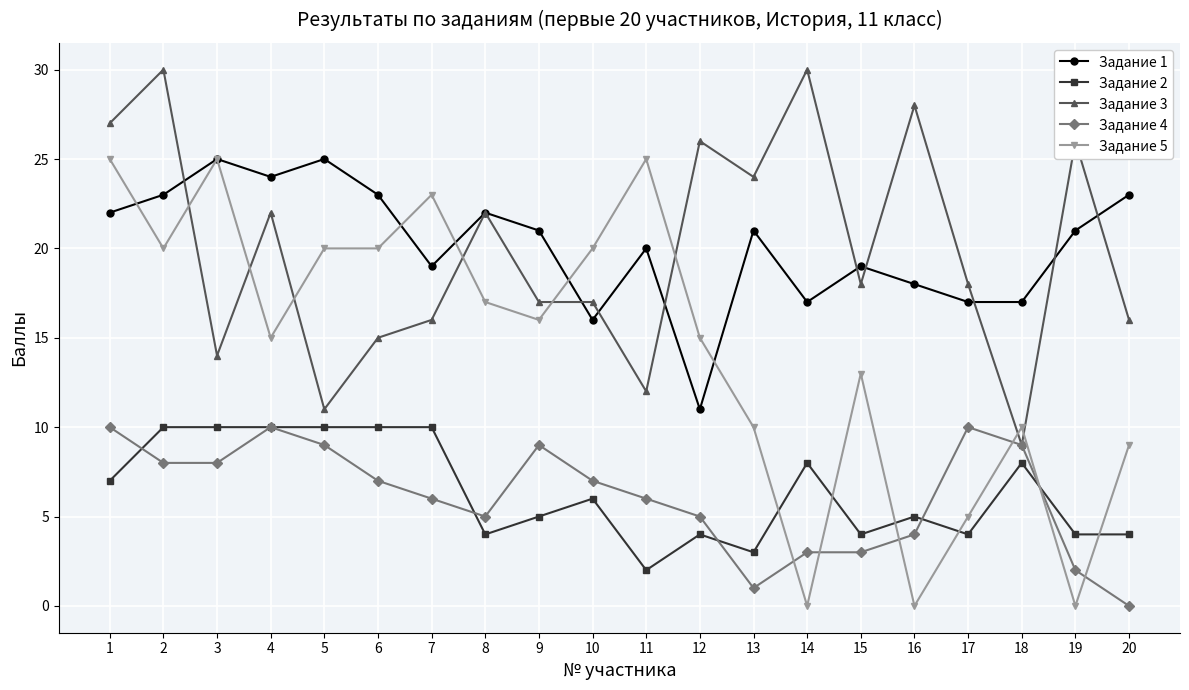

What is the difference between the maximum and minimum values in the Задание 1 series?

14